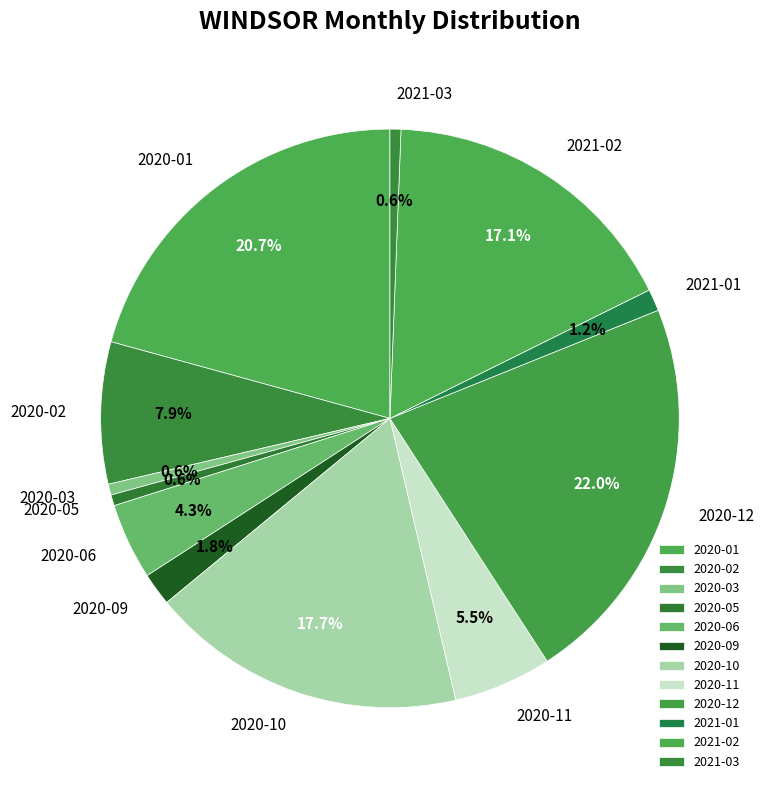

What is the ratio of the value at 2020-10 to the value at 2020-06?

4.1